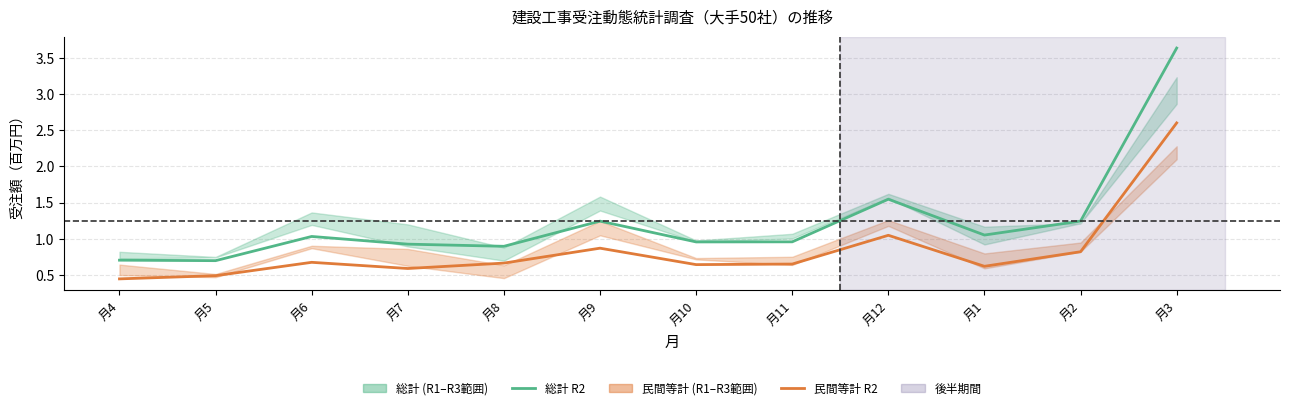

At which category is the sum across all series the highest?

月3